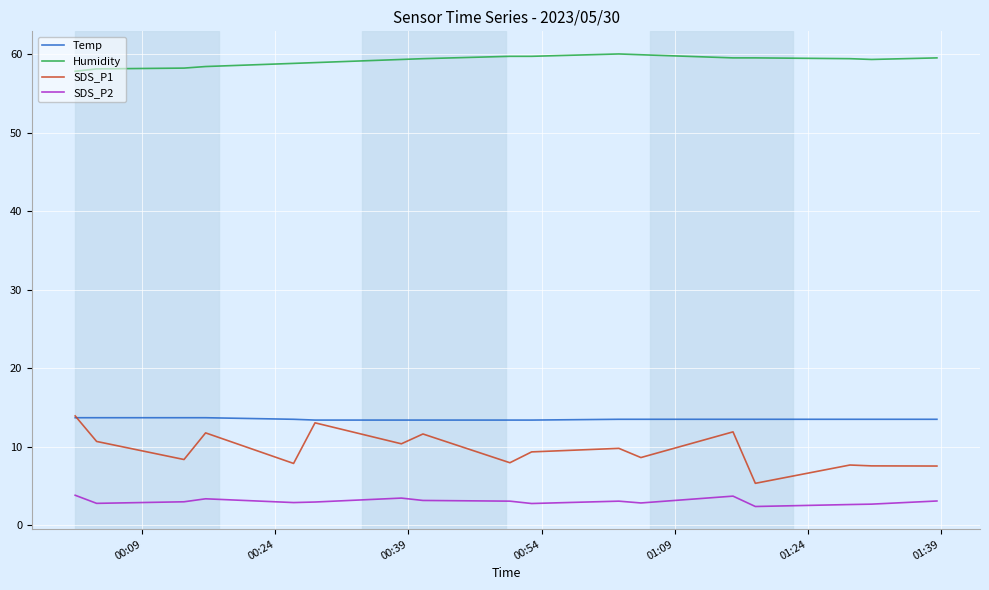

What is the greatest value displayed?

60.0